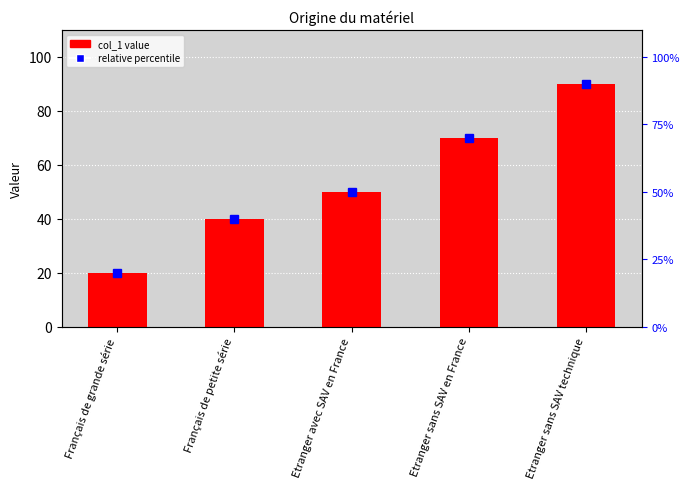

What is the average value?

54